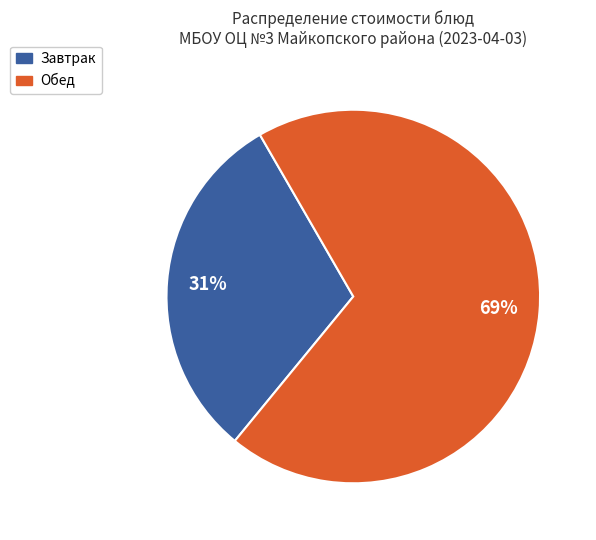

To the nearest percent, what is the average slice percentage?

50%